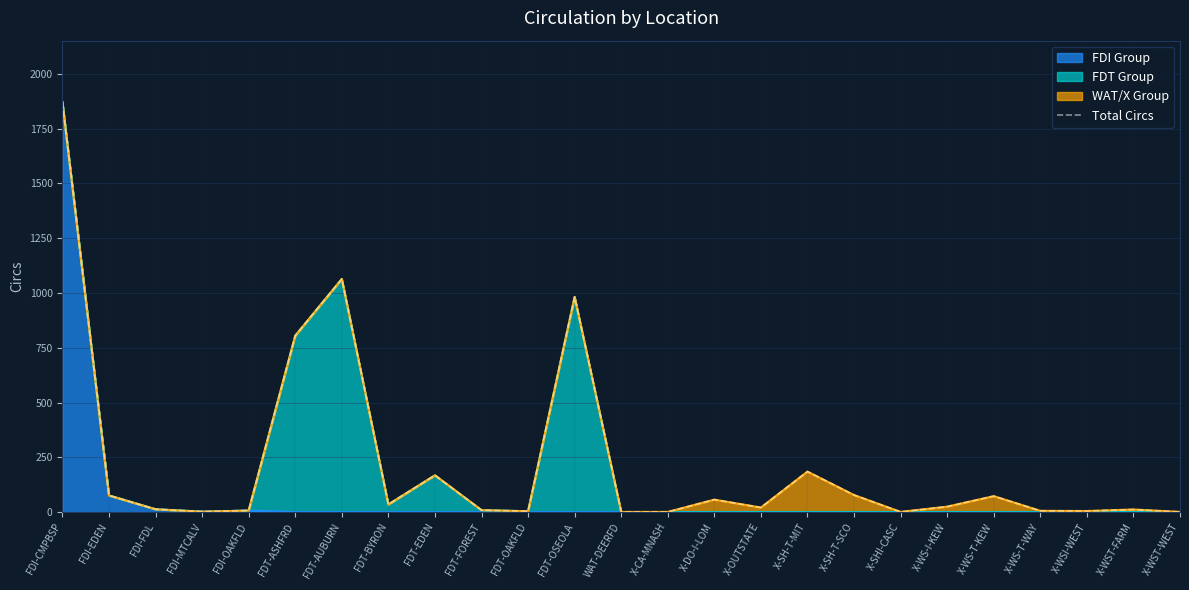

What position from the left is X-SHI-CASC?

19